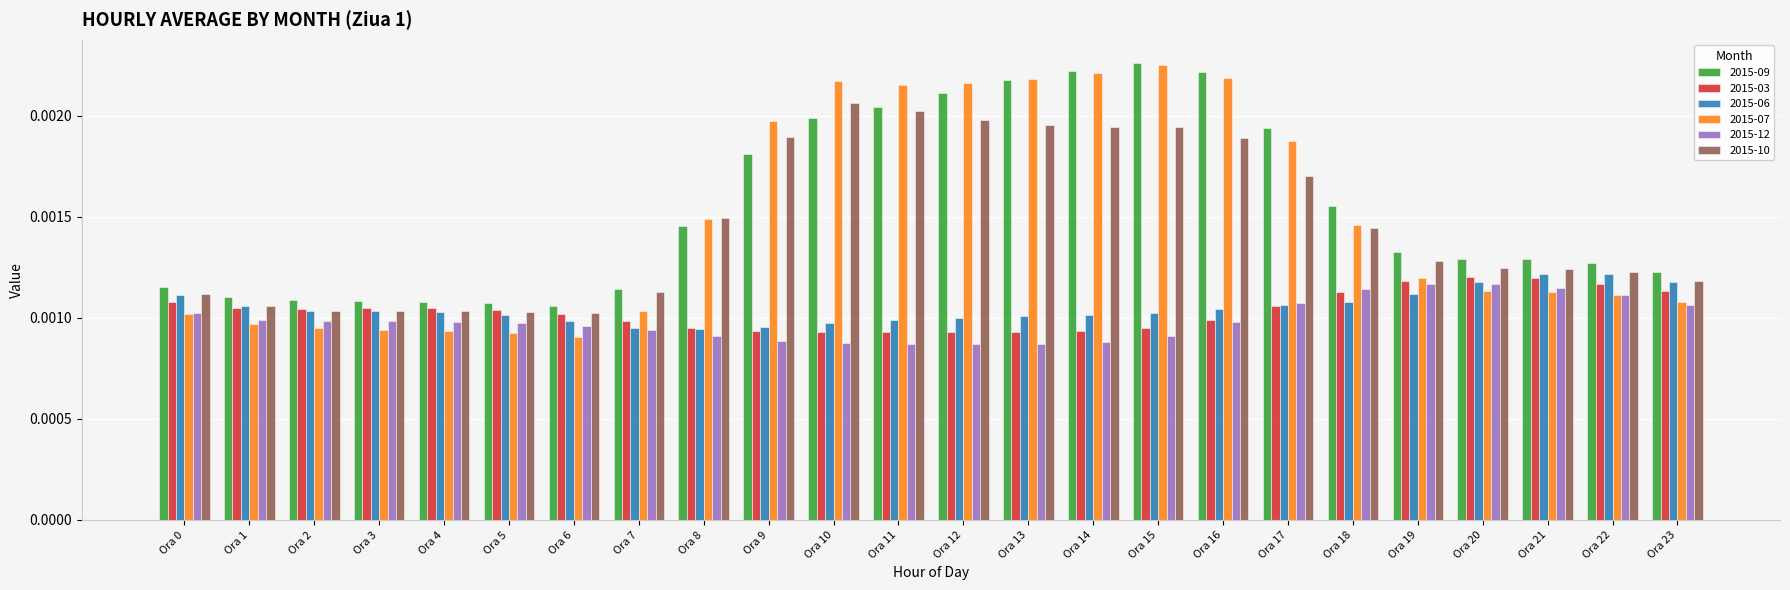

How many bars are there in each group?

6